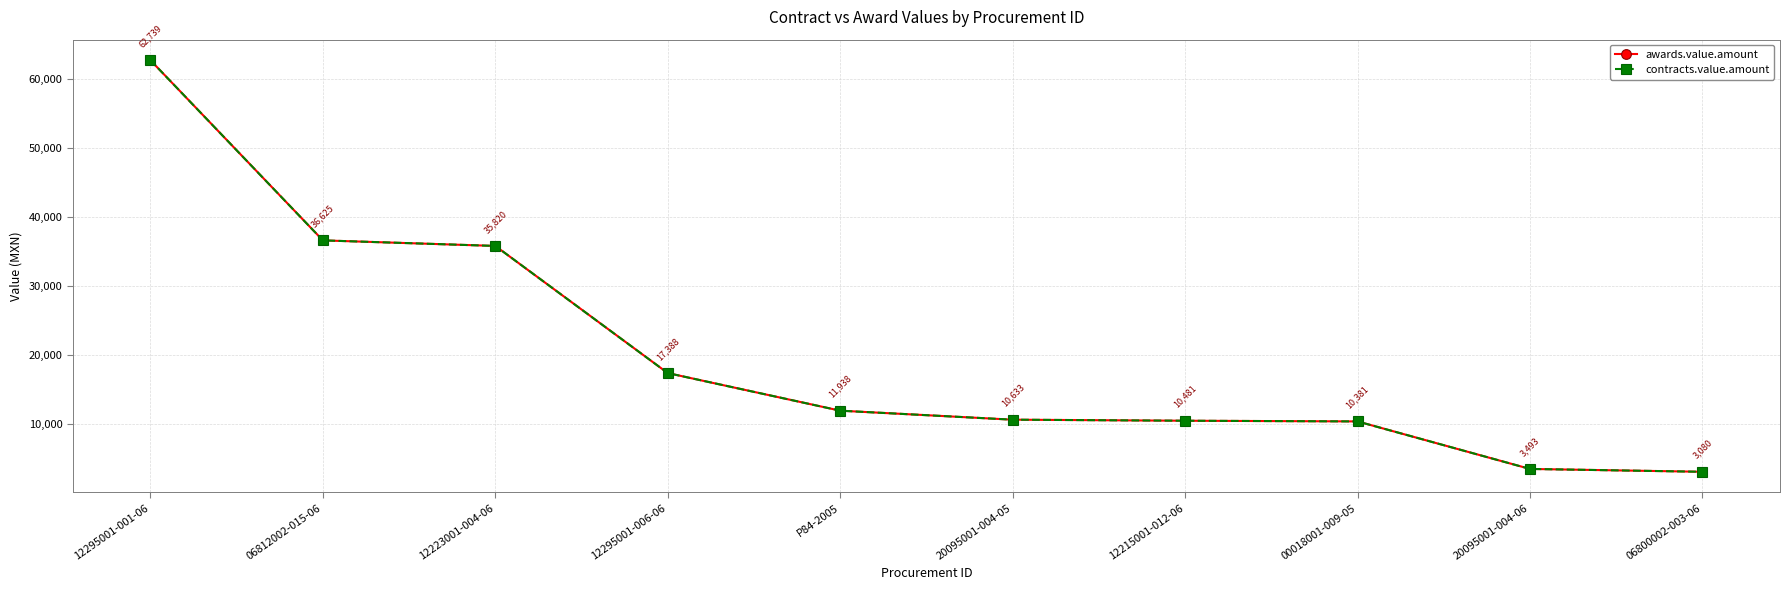

True or false: awards.value.amount has more than 1 points higher than both neighbors.

False